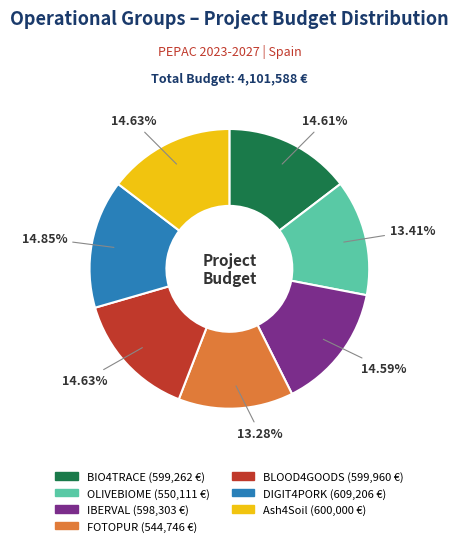

True or false: FOTOPUR accounts for 13% of the total.

True